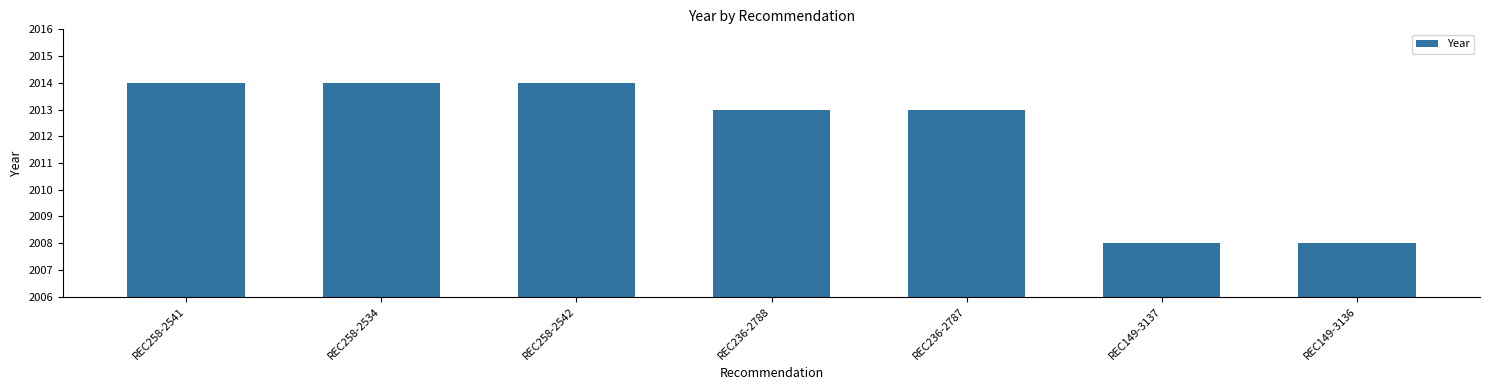

What is the label of the 6th bar from the right?

REC258-2534